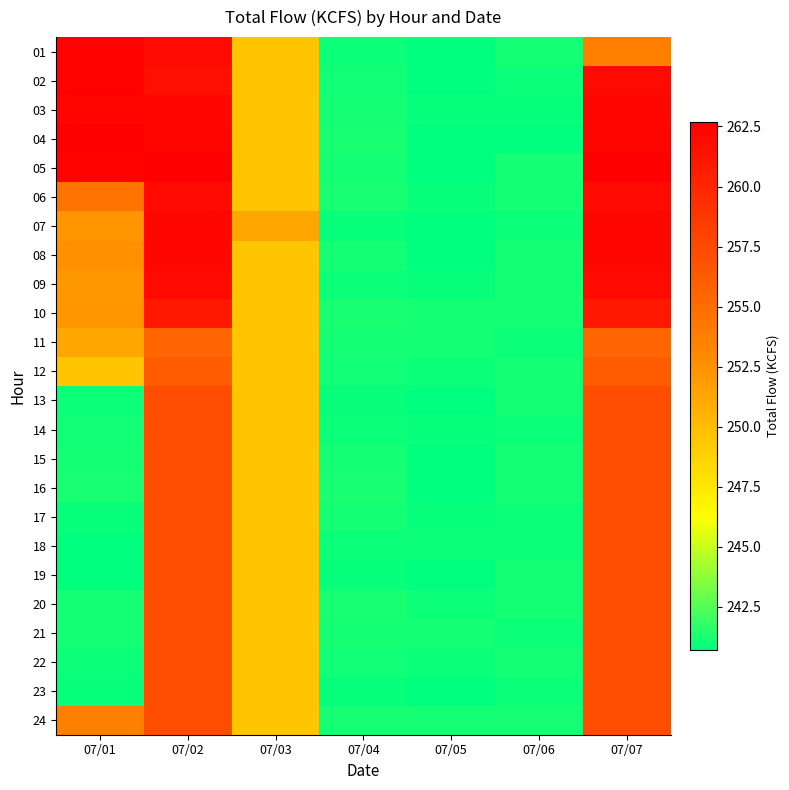

What is the spread (max minus min) of values at 07/06?

0.5